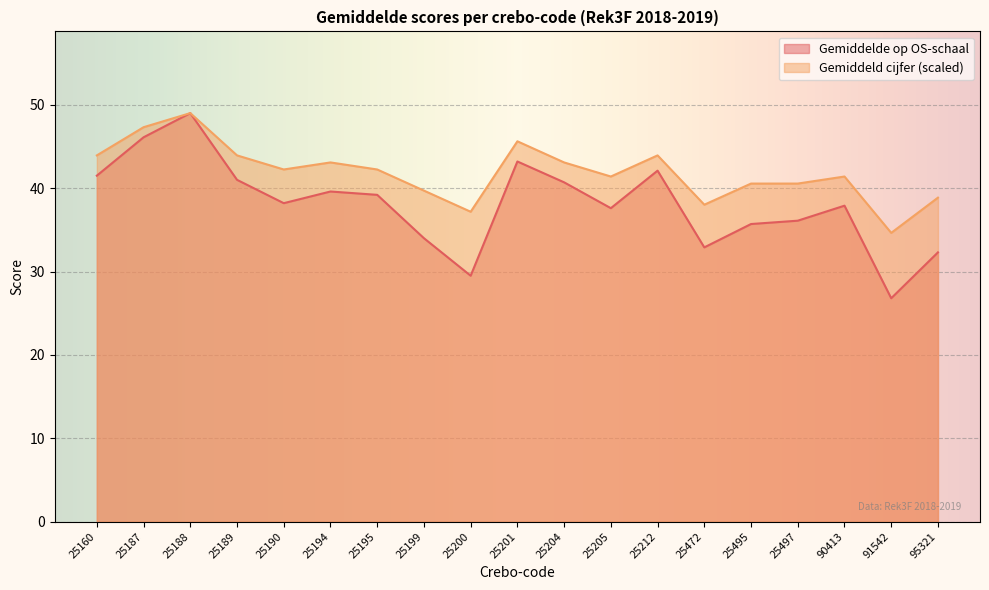

Reading left to right, extract all data points from this chart.

Gemiddelde op OS-schaal: 25160=41.5	25187=46.1	25188=49.0	25189=41.0	25190=38.2	25194=39.6	25195=39.2	25199=34.0	25200=29.5	25201=43.2	25204=40.7	25205=37.6	25212=42.1	25472=32.9	25495=35.7	25497=36.1	90413=37.9	91542=26.8	95321=32.3
Gemiddeld cijfer: 25160=43.9	25187=47.3	25188=49.0	25189=43.9	25190=42.2	25194=43.1	25195=42.2	25199=39.7	25200=37.2	25201=45.6	25204=43.1	25205=41.4	25212=43.9	25472=38.0	25495=40.6	25497=40.6	90413=41.4	91542=34.6	95321=38.9